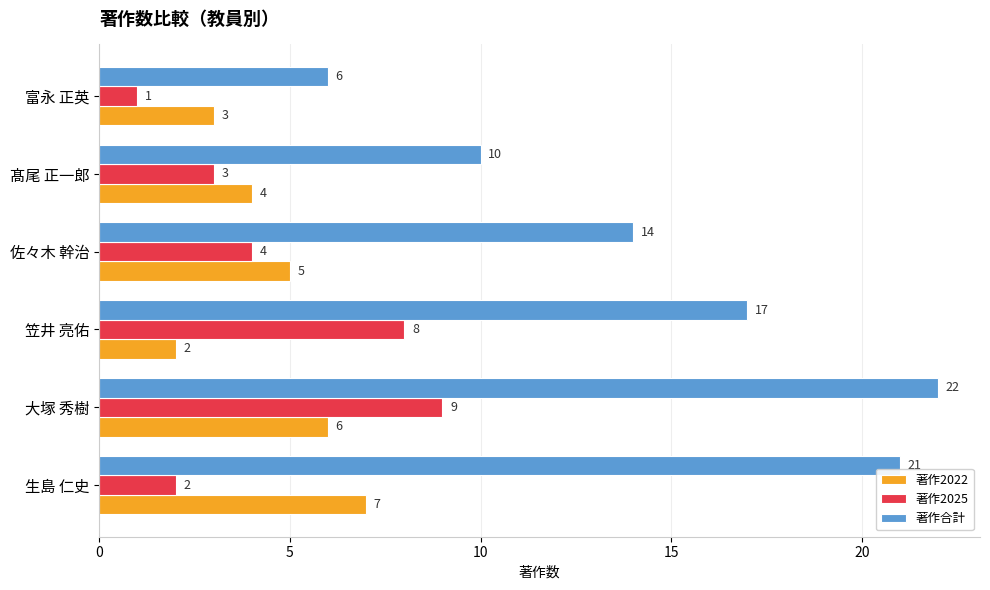

What is the difference between the maximum and minimum values in the 著作2025 series?

8